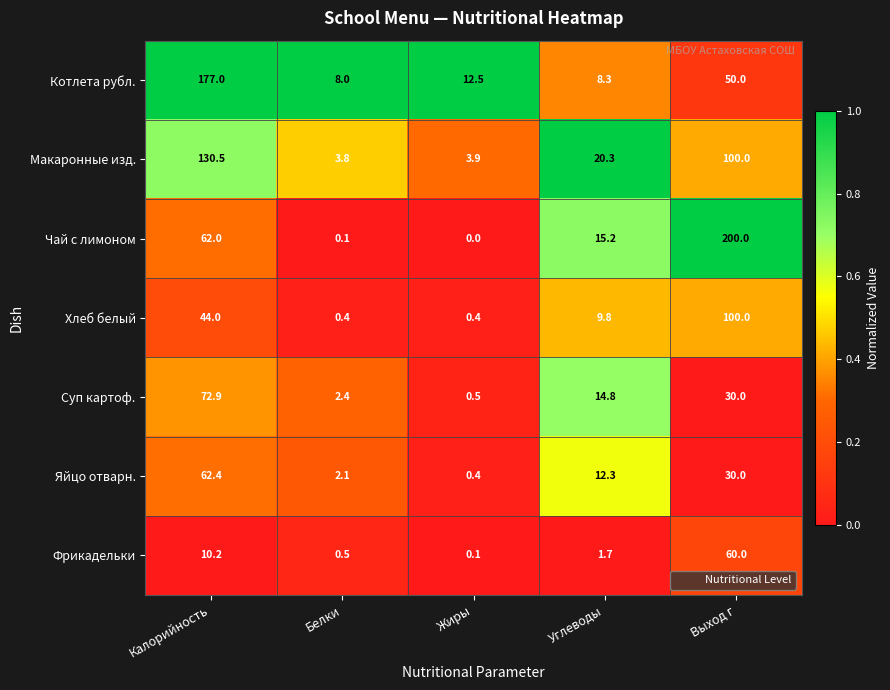

What is the maximum value shown in the chart?

200.0